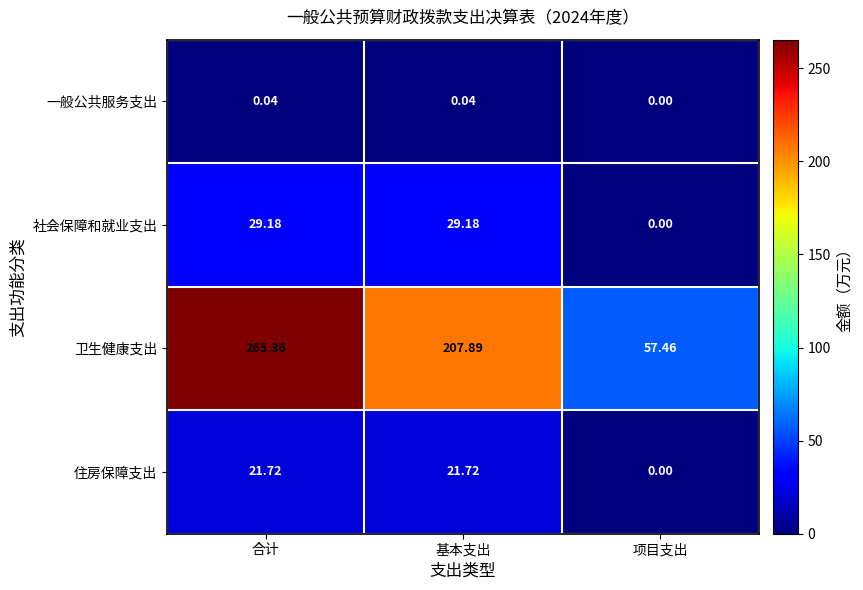

At which label does 社会保障和就业支出 first exceed 29?

合计